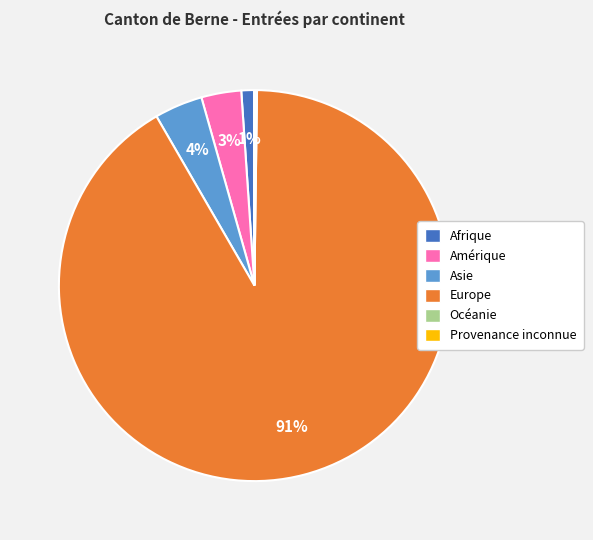

Which category has the biggest portion of the pie?

Europe